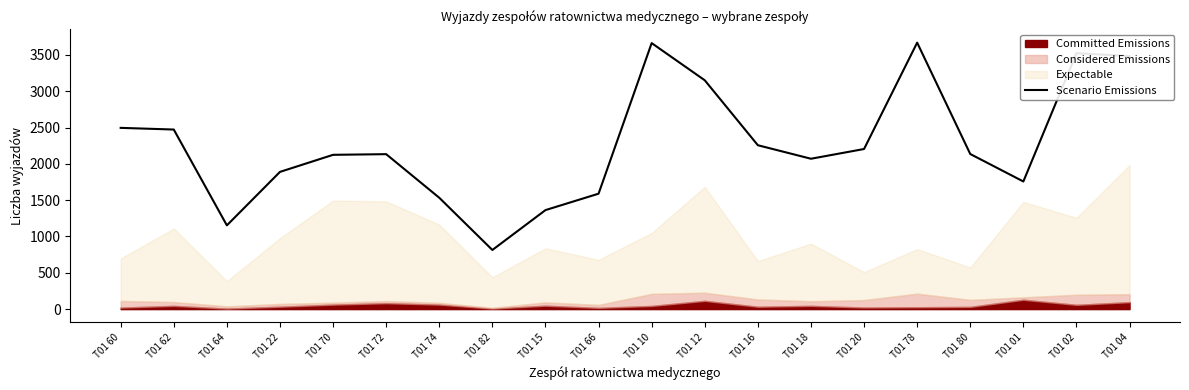

At which category does the data reach its first local valley?

T01 64